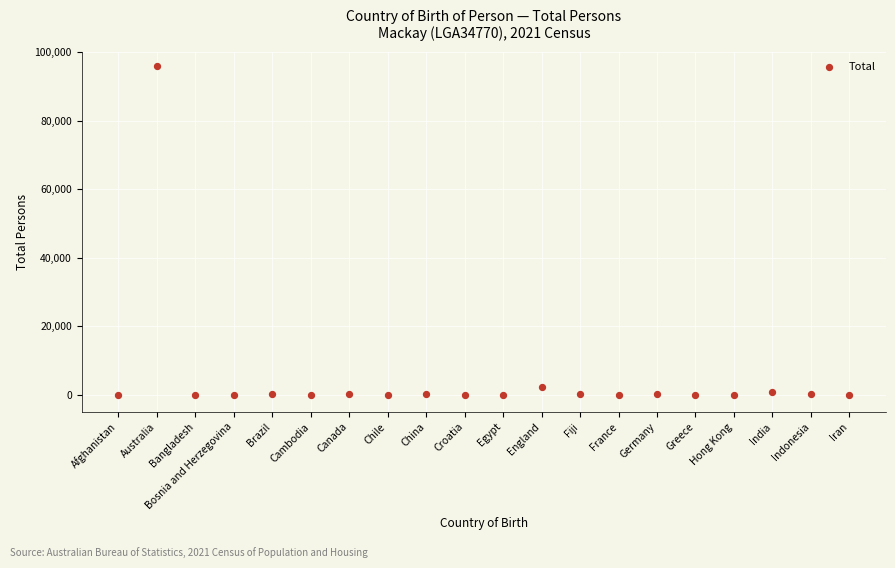

What is the range of Y values (max minus min)?

96036